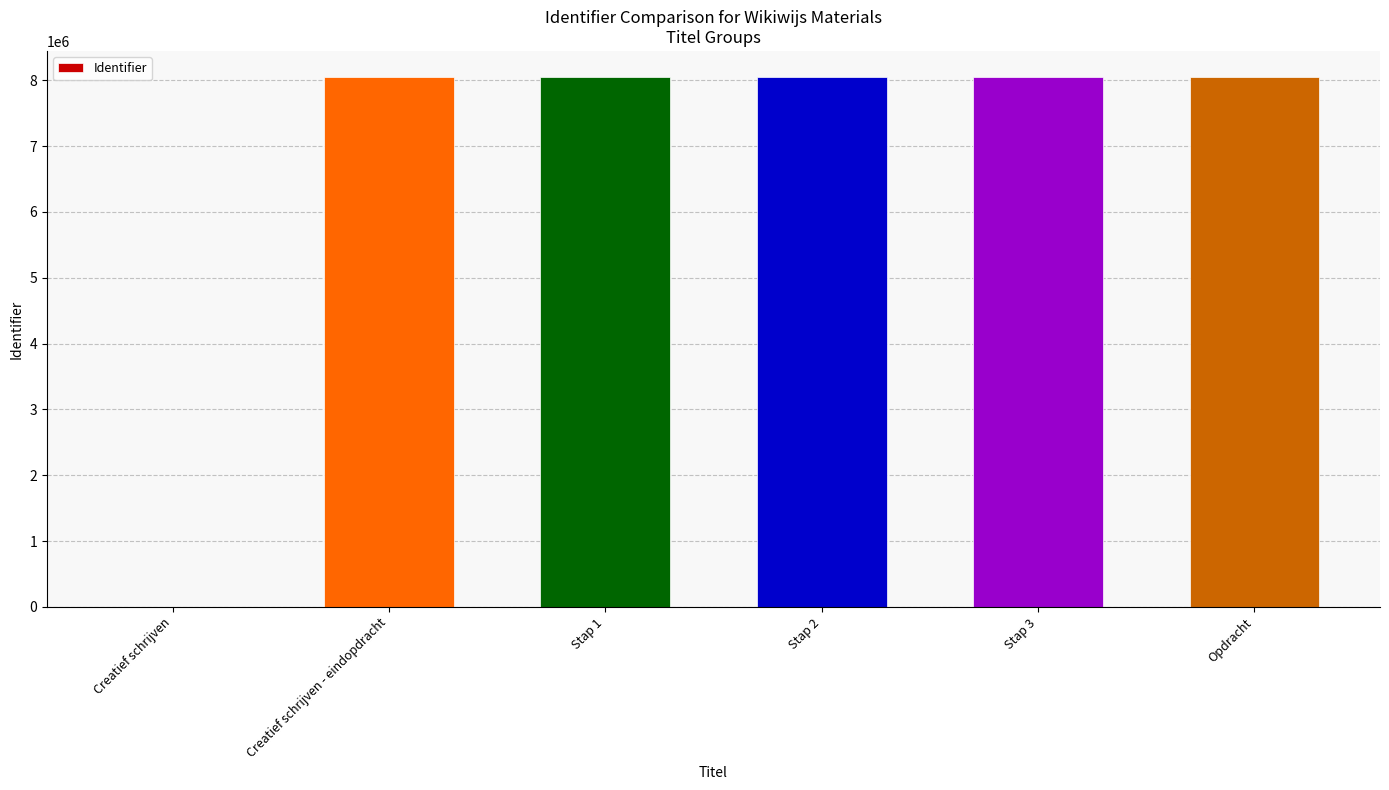

Which has a higher value, Creatief schrijven or Stap 3?

Stap 3